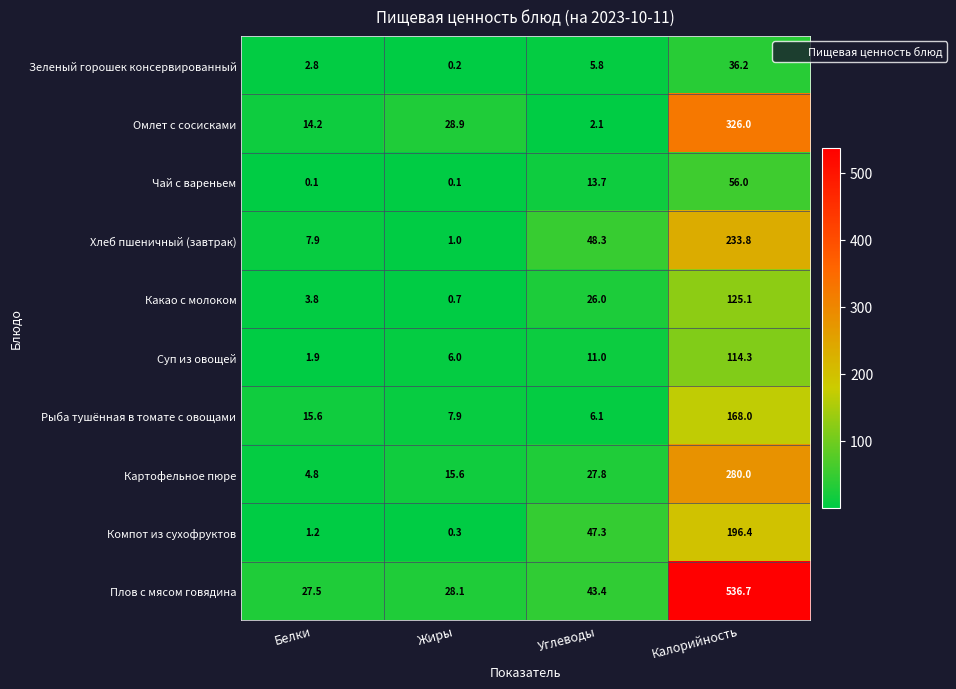

True or false: Какао с молоком has a value of 3.8 at Белки.

True